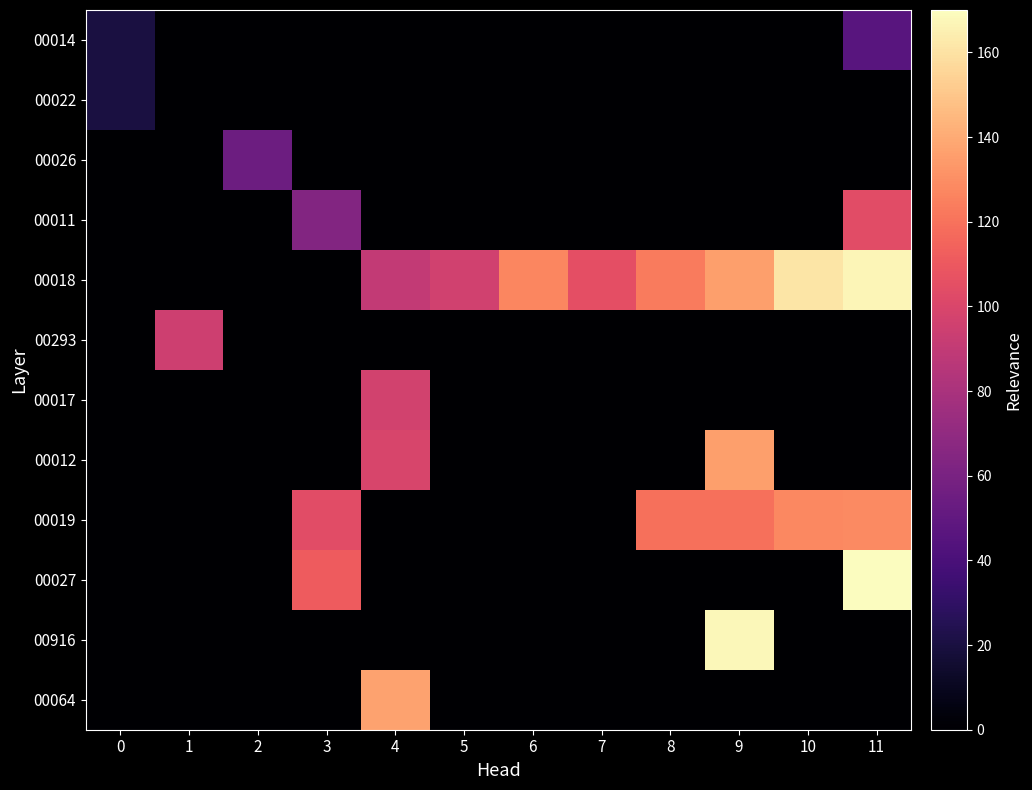

Reading left to right, what are all the values shown in this chart?

00014: 0=20.0	1=0.0	2=0.0	3=0.0	4=0.0	5=0.0	6=0.0	7=0.0	8=0.0	9=0.0	10=0.0	11=46.3
00022: 0=20.0	1=0.0	2=0.0	3=0.0	4=0.0	5=0.0	6=0.0	7=0.0	8=0.0	9=0.0	10=0.0	11=0.0
00026: 0=0.0	1=0.0	2=55.0	3=0.0	4=0.0	5=0.0	6=0.0	7=0.0	8=0.0	9=0.0	10=0.0	11=0.0
00011: 0=0.0	1=0.0	2=0.0	3=63.8	4=0.0	5=0.0	6=0.0	7=0.0	8=0.0	9=0.0	10=0.0	11=104.1
00018: 0=0.0	1=0.0	2=0.0	3=0.0	4=90.1	5=95.7	6=126.9	7=105.5	8=123.4	9=135.6	10=161.3	11=167.3
00293: 0=0.0	1=94.7	2=0.0	3=0.0	4=0.0	5=0.0	6=0.0	7=0.0	8=0.0	9=0.0	10=0.0	11=0.0
00017: 0=0.0	1=0.0	2=0.0	3=0.0	4=96.4	5=0.0	6=0.0	7=0.0	8=0.0	9=0.0	10=0.0	11=0.0
00012: 0=0.0	1=0.0	2=0.0	3=0.0	4=99.4	5=0.0	6=0.0	7=0.0	8=0.0	9=135.6	10=0.0	11=0.0
00019: 0=0.0	1=0.0	2=0.0	3=103.8	4=0.0	5=0.0	6=0.0	7=0.0	8=119.1	9=119.2	10=127.9	11=128.4
00027: 0=0.0	1=0.0	2=0.0	3=111.2	4=0.0	5=0.0	6=0.0	7=0.0	8=0.0	9=0.0	10=0.0	11=170.0
00916: 0=0.0	1=0.0	2=0.0	3=0.0	4=0.0	5=0.0	6=0.0	7=0.0	8=0.0	9=167.9	10=0.0	11=0.0
00064: 0=0.0	1=0.0	2=0.0	3=0.0	4=137.4	5=0.0	6=0.0	7=0.0	8=0.0	9=0.0	10=0.0	11=0.0